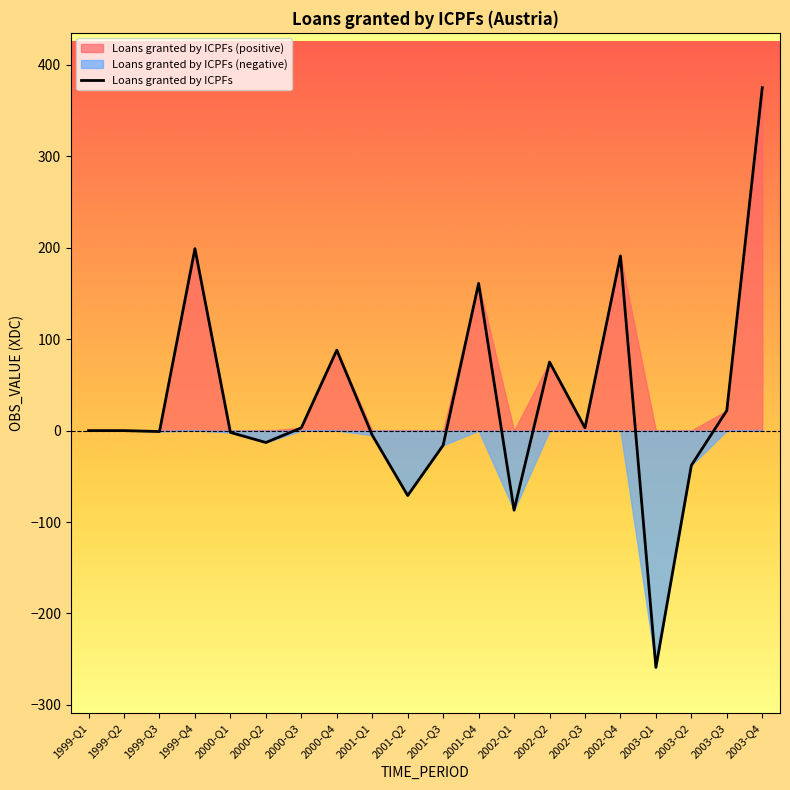

How many values are below 0?

9